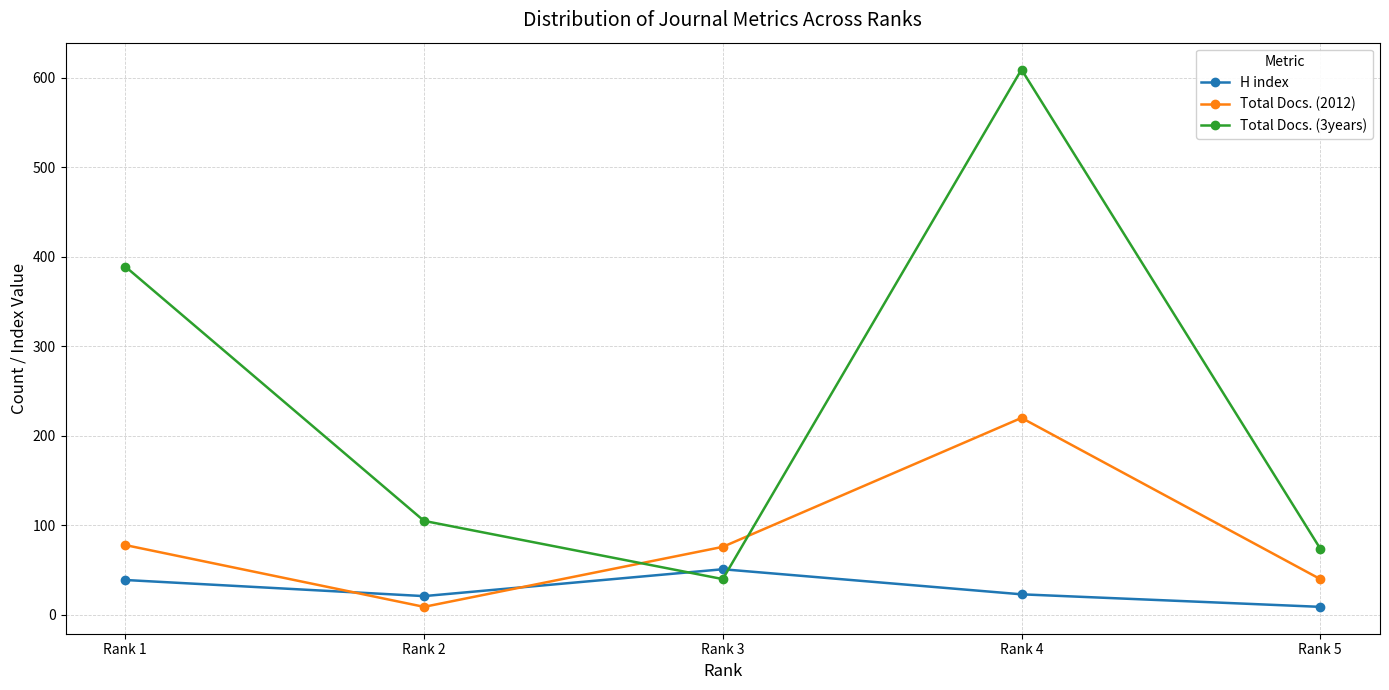

What is the sum of the Total Docs. (3years) values at Rank 5 and Rank 3?

114